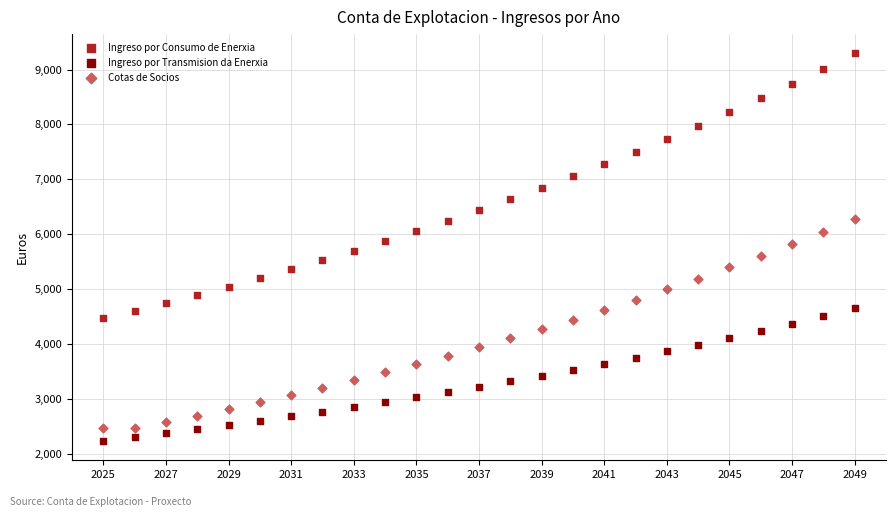

Which series contains the highest Y value?

Ingreso por Consumo de Enerxia